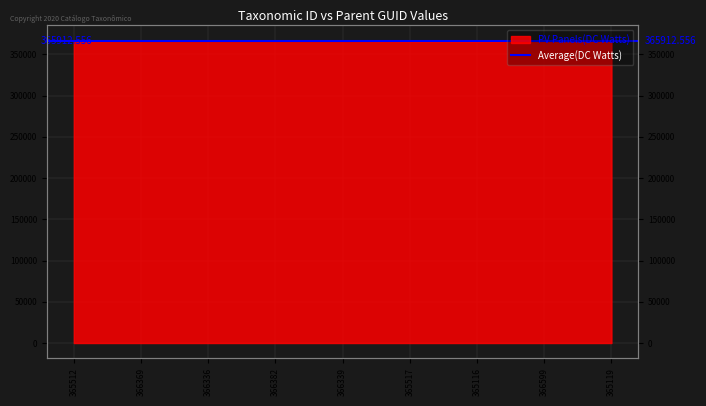

Which has a higher value, 366339 or 366336?

366339